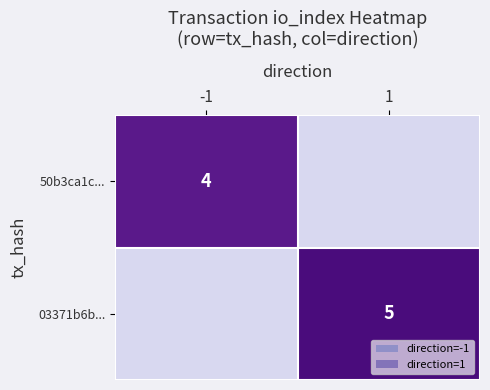

At how many categories does at least one series exceed 3?

2